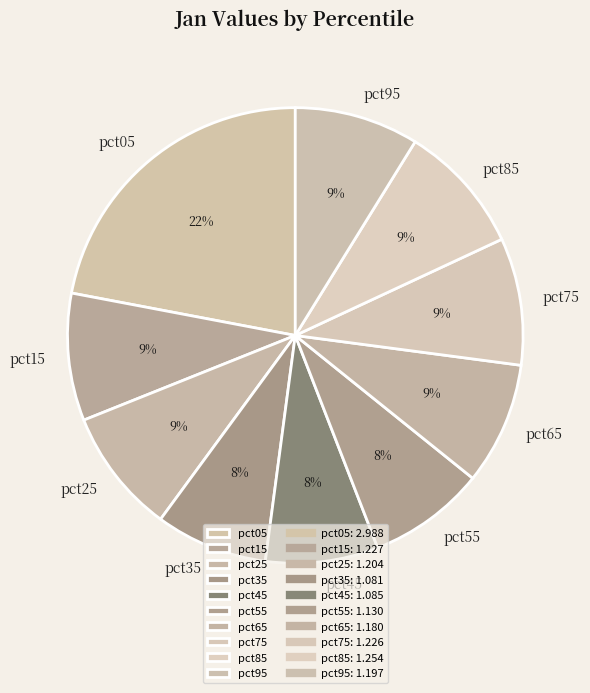

True or false: pct65 accounts for 9% of the total.

True